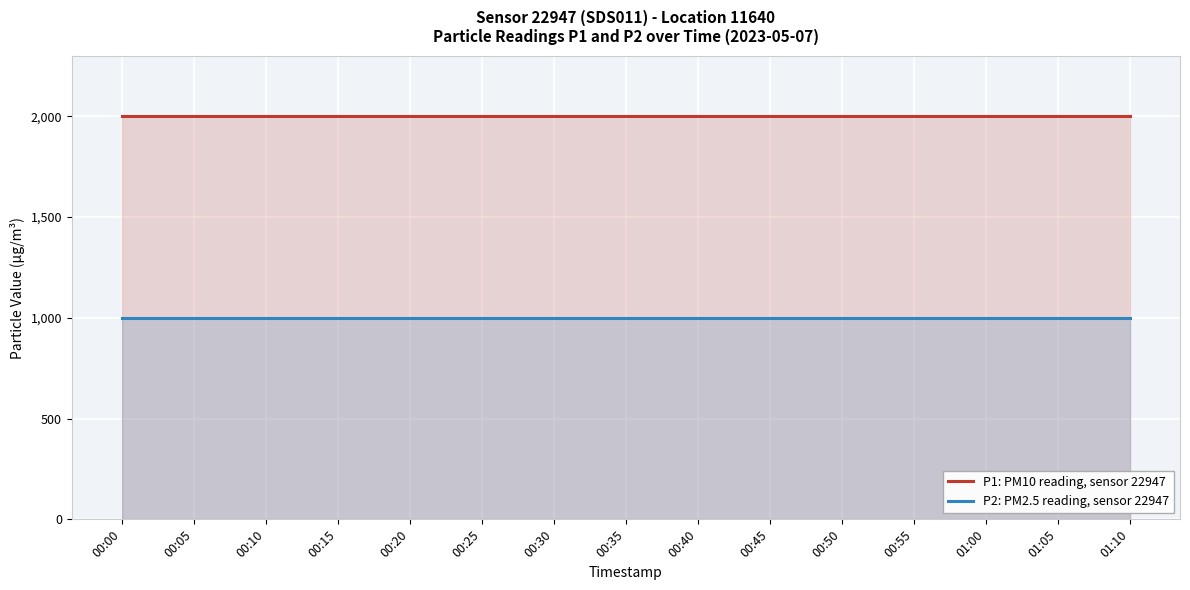

What is the label of the 6th point from the left?

00:25